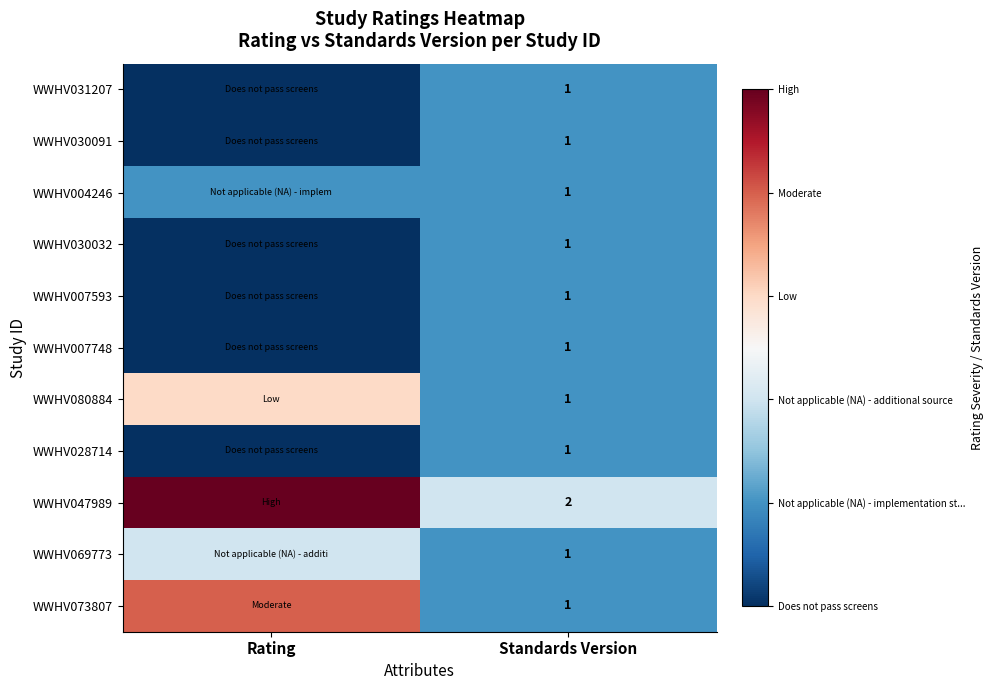

Which has a higher value, Rating or Standards Version?

Standards Version